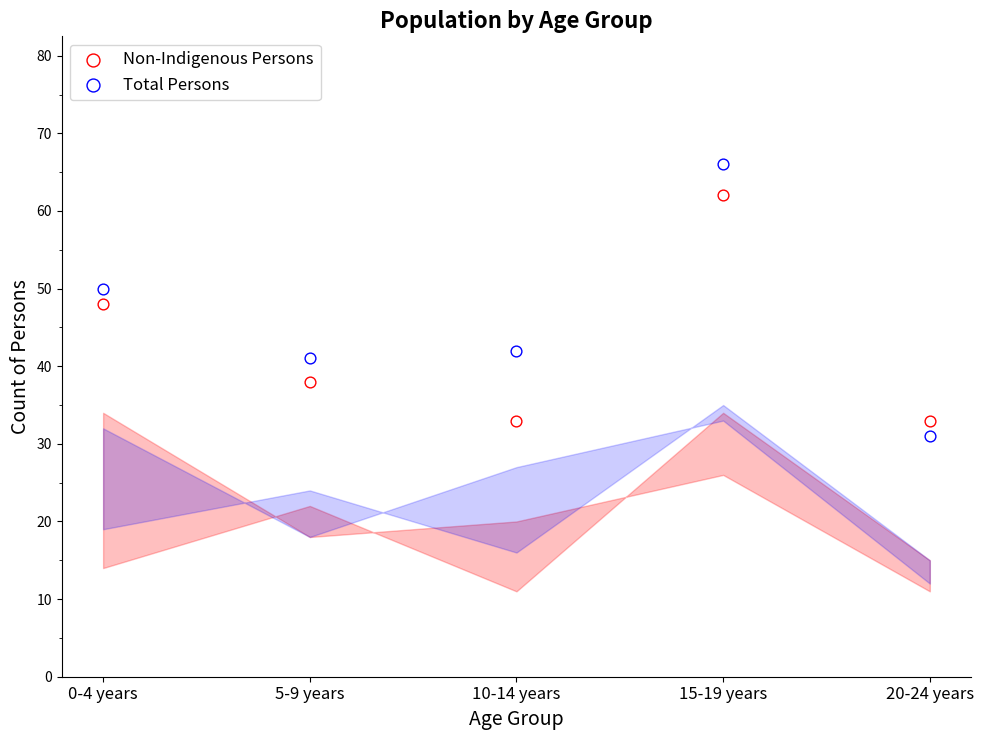

Which series contains the highest Y value?

Total Persons